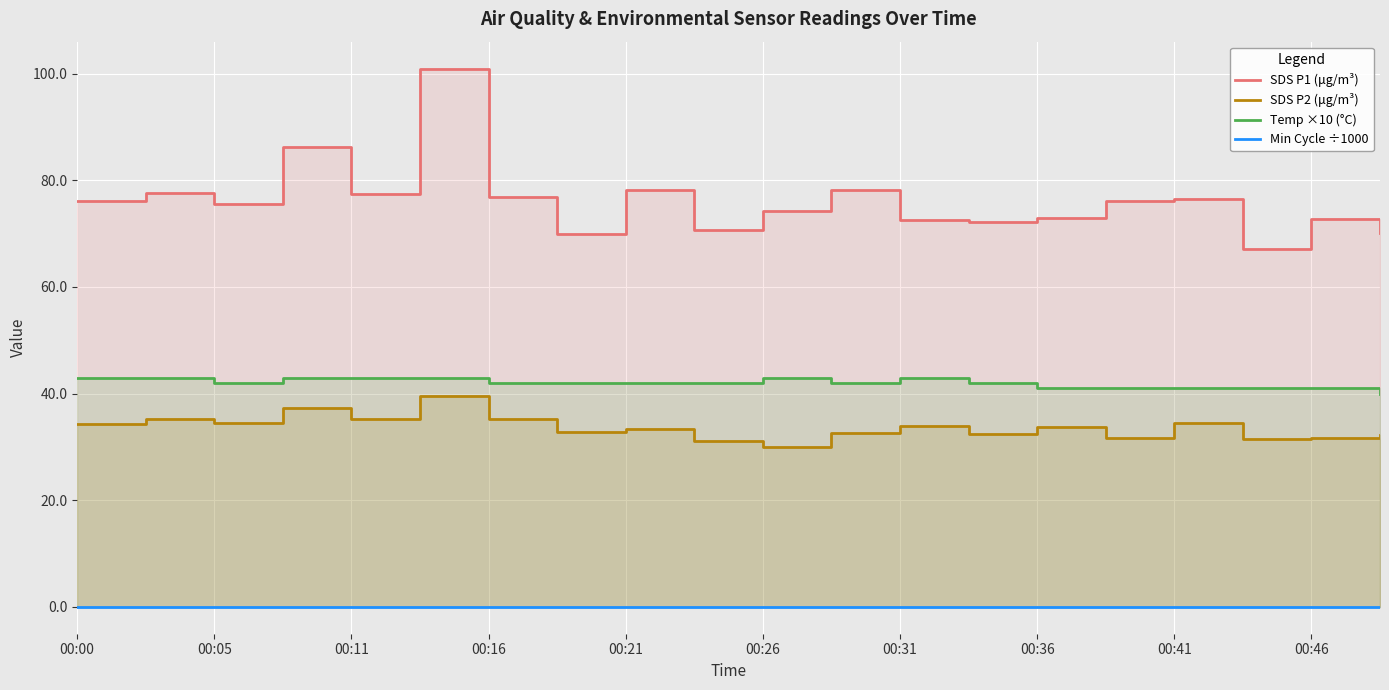

What position from the left is 00:46?

19